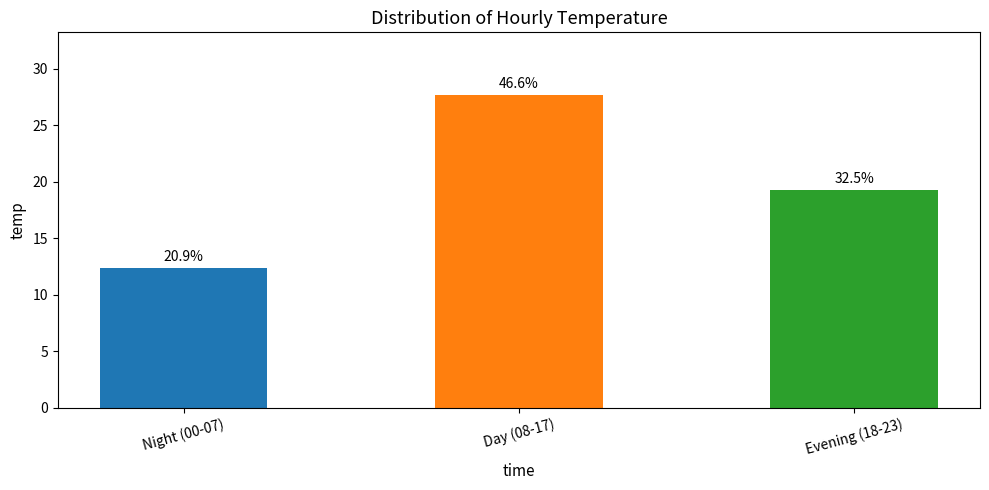

Rank the categories by value from lowest to highest.

Night (00-07), Evening (18-23), Day (08-17)